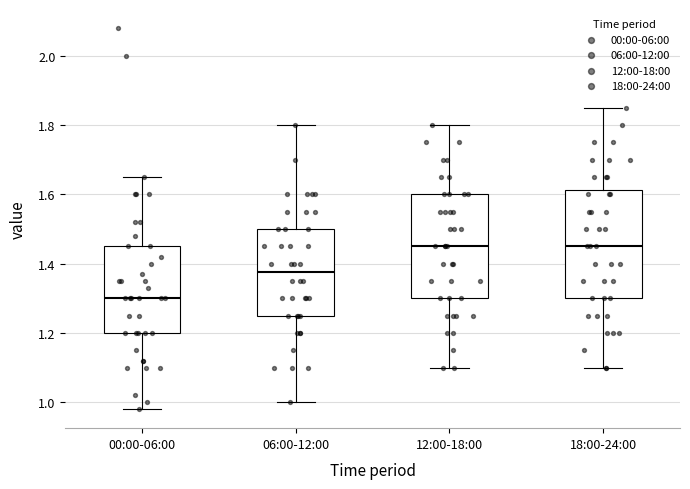

Reading left to right, read every box against the y-axis: the position of its median line, the range the box covers, and the ends of its whiskers. The values are not printed on the chart, so give them approximately, as read against the axis.

00:00-06:00: median 1.30, box 1.20 to 1.46, whiskers 0.98 to 1.66
06:00-12:00: median 1.38, box 1.26 to 1.50, whiskers 1.00 to 1.80
12:00-18:00: median 1.46, box 1.30 to 1.60, whiskers 1.10 to 1.80
18:00-24:00: median 1.46, box 1.30 to 1.62, whiskers 1.10 to 1.86